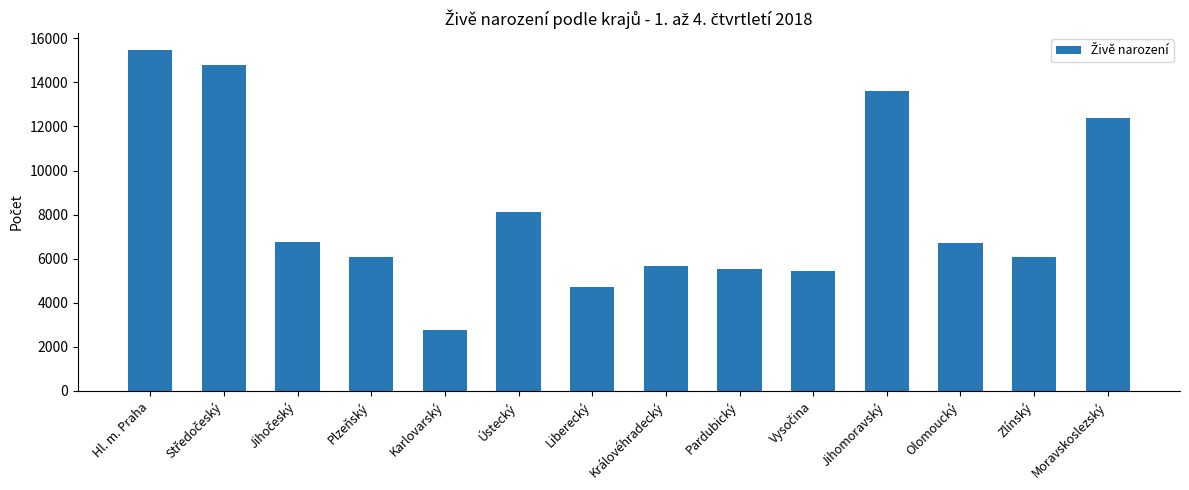

What is the difference between the maximum and second lowest values?

10735